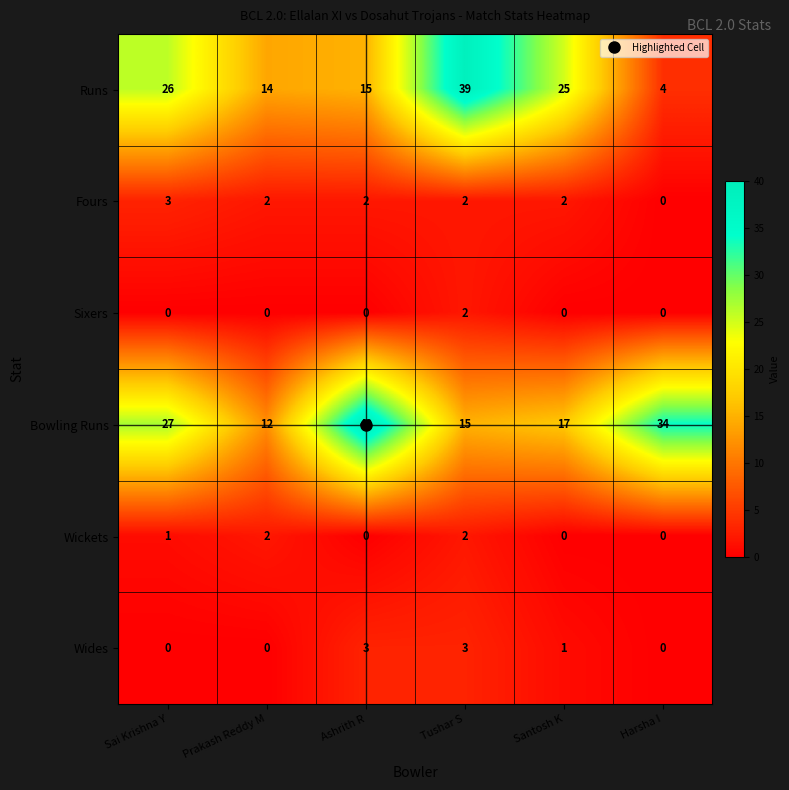

Which series has the widest spread of values?

Runs